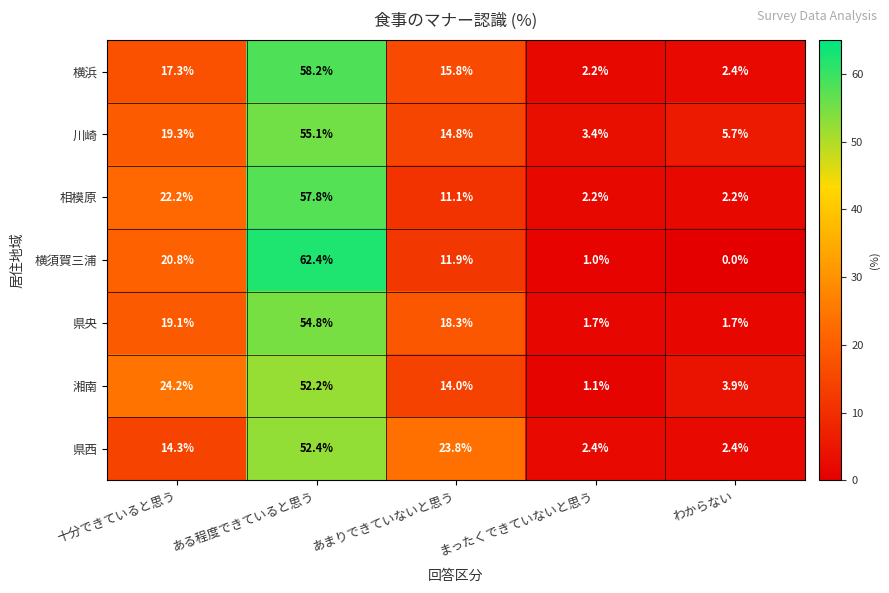

What is the lowest value of the 川崎 series?

3.4